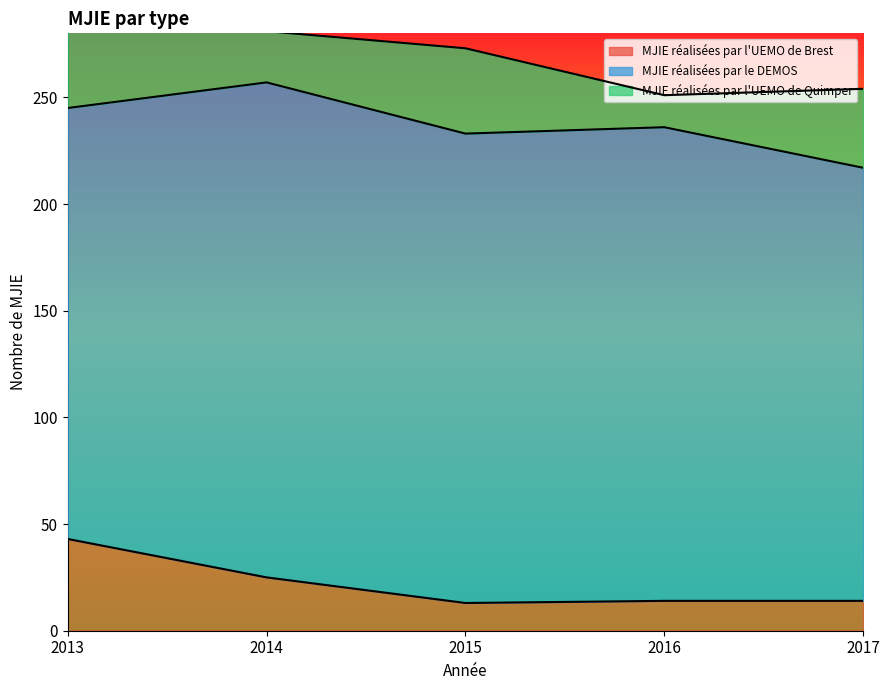

At 2014, list the series in order from largest to smallest.

MJIE réalisées par le DEMOS, MJIE réalisées par l'UEMO de Brest, MJIE réalisées par l'UEMO de Quimper